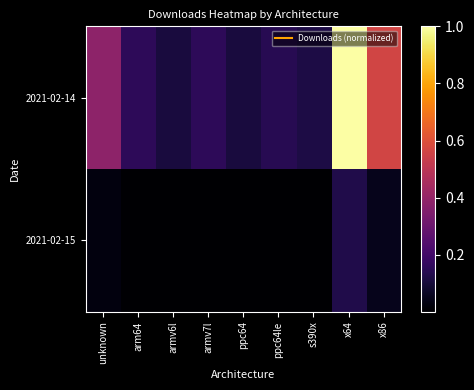

Which has a higher value, unknown or armv7l?

unknown